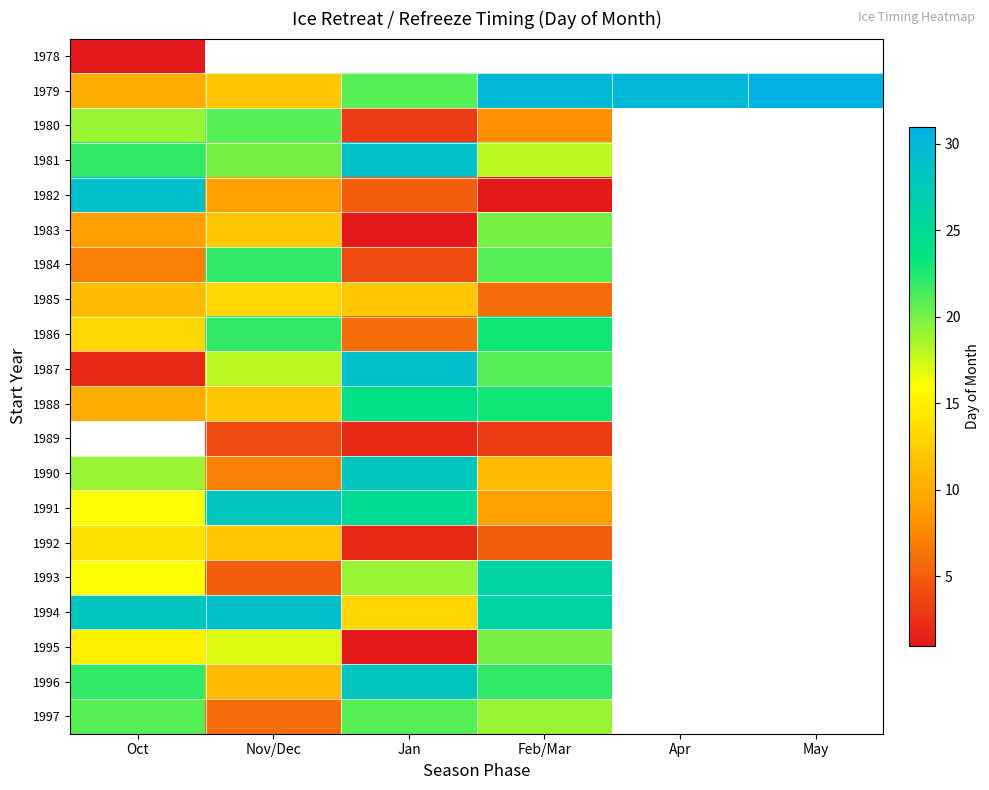

How many data points in 1986 are less than 23?

3